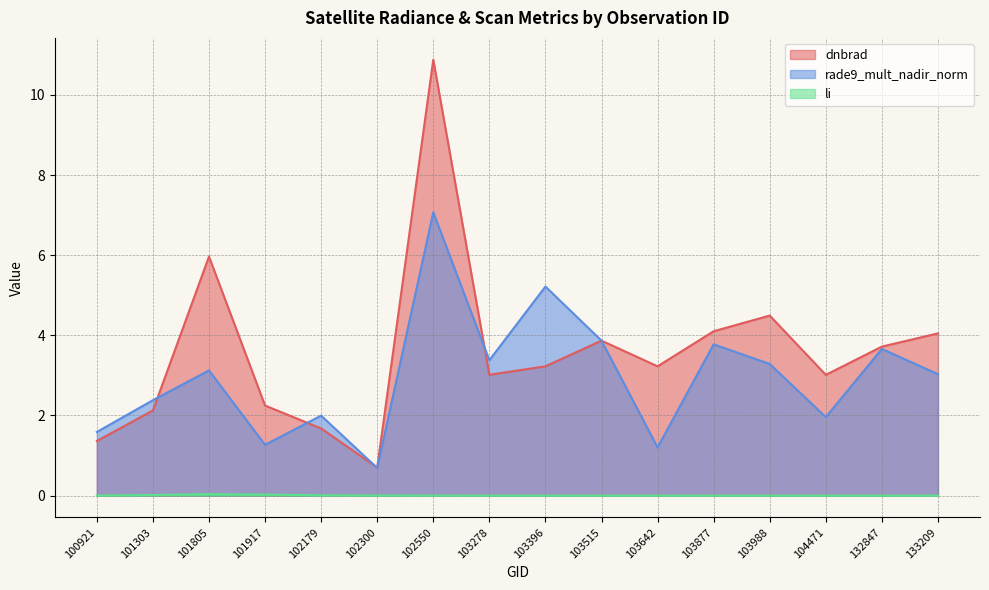

Reading right to left, extract all data points from this chart.

dnbrad: 133209=4.0	132847=3.7	104471=3.0	103988=4.5	103877=4.1	103642=3.2	103515=3.9	103396=3.2	103278=3.0	102550=10.9	102300=0.7	102179=1.7	101917=2.2	101805=6.0	101303=2.1	100921=1.4
rade9_mult_nadir_norm: 133209=3.0	132847=3.7	104471=2.0	103988=3.3	103877=3.8	103642=1.2	103515=3.9	103396=5.2	103278=3.4	102550=7.1	102300=0.7	102179=2.0	101917=1.3	101805=3.1	101303=2.4	100921=1.6
li: 133209=0.0	132847=0.0	104471=0.0	103988=0.0	103877=0.0	103642=0.0	103515=0.0	103396=0.0	103278=0.0	102550=0.0	102300=0.0	102179=0.0	101917=0.0	101805=0.0	101303=0.0	100921=0.0